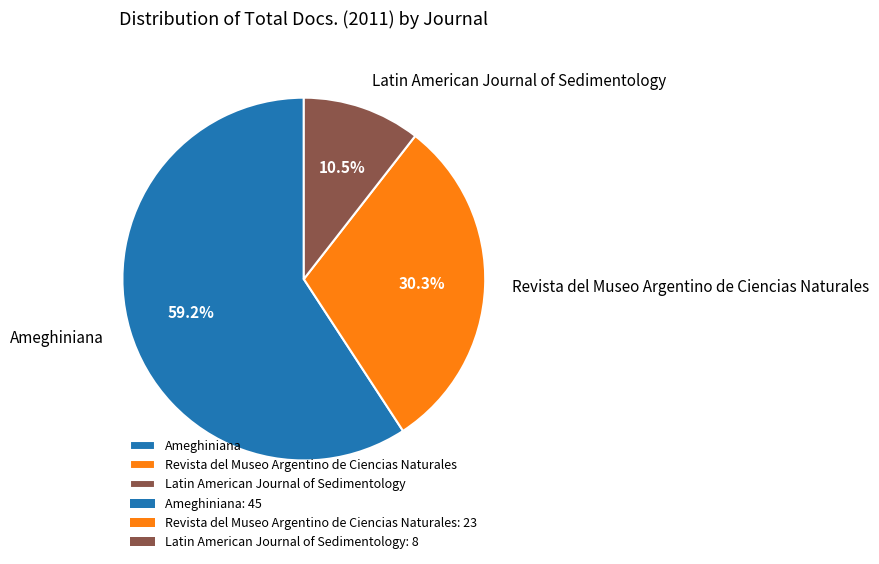

How many slices are in this pie chart?

3